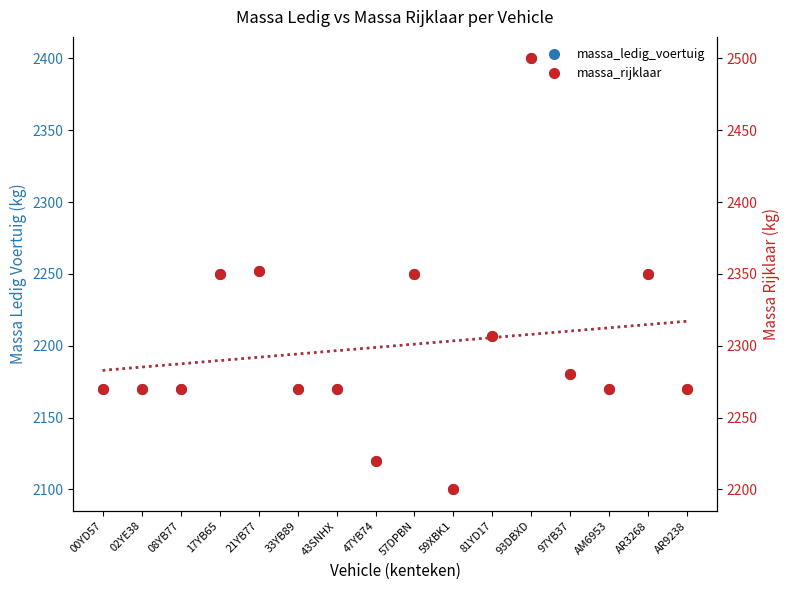

Which series has the largest total across all categories?

massa_rijklaar